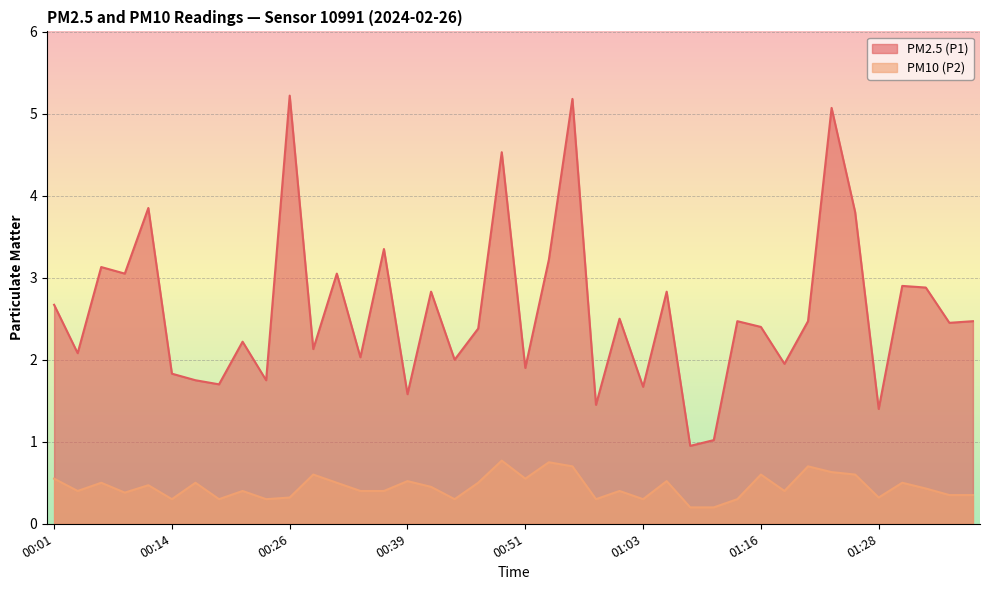

How many data points does each series have?

40